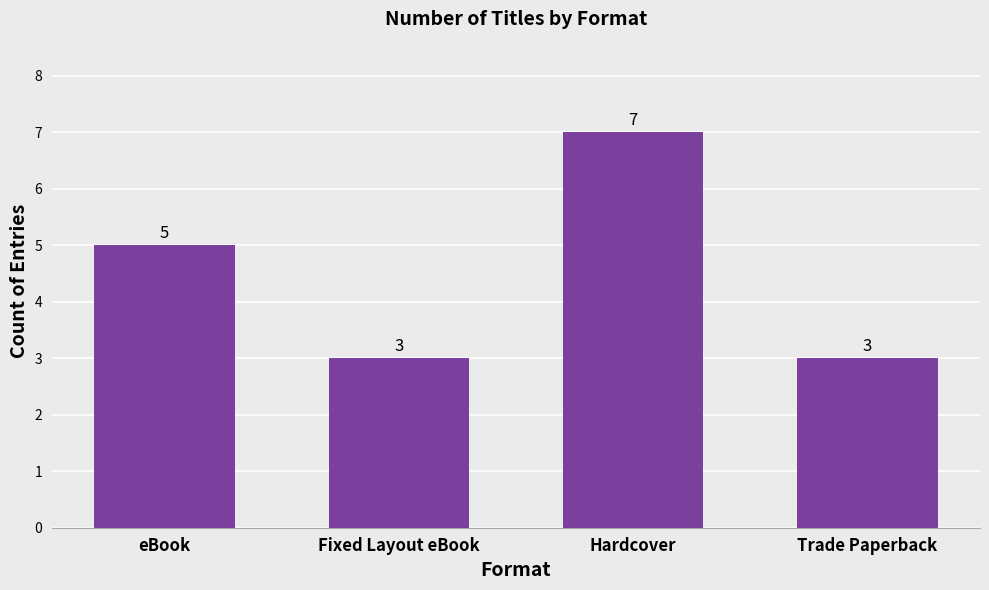

What position from the left is Fixed Layout eBook?

2